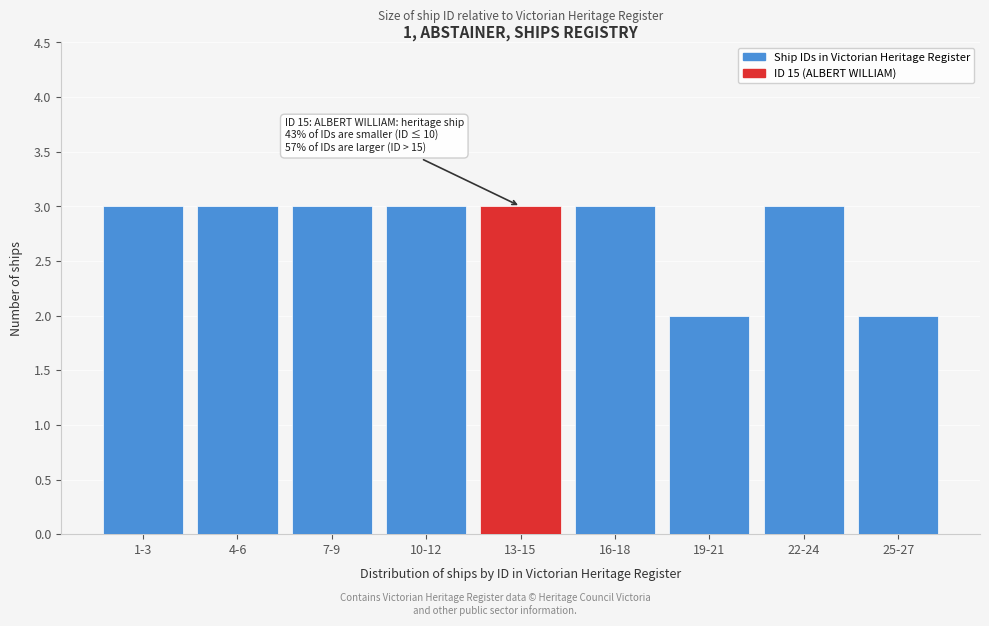

Reading right to left, what are all the values shown in this chart?

25-27=2	22-24=3	19-21=2	16-18=3	13-15=3	10-12=3	7-9=3	4-6=3	1-3=3